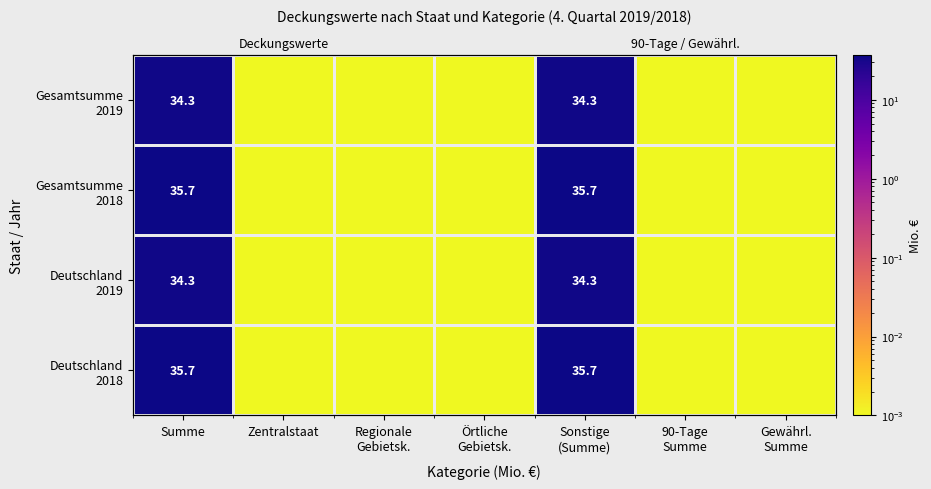

At how many categories does at least one series exceed 26?

2